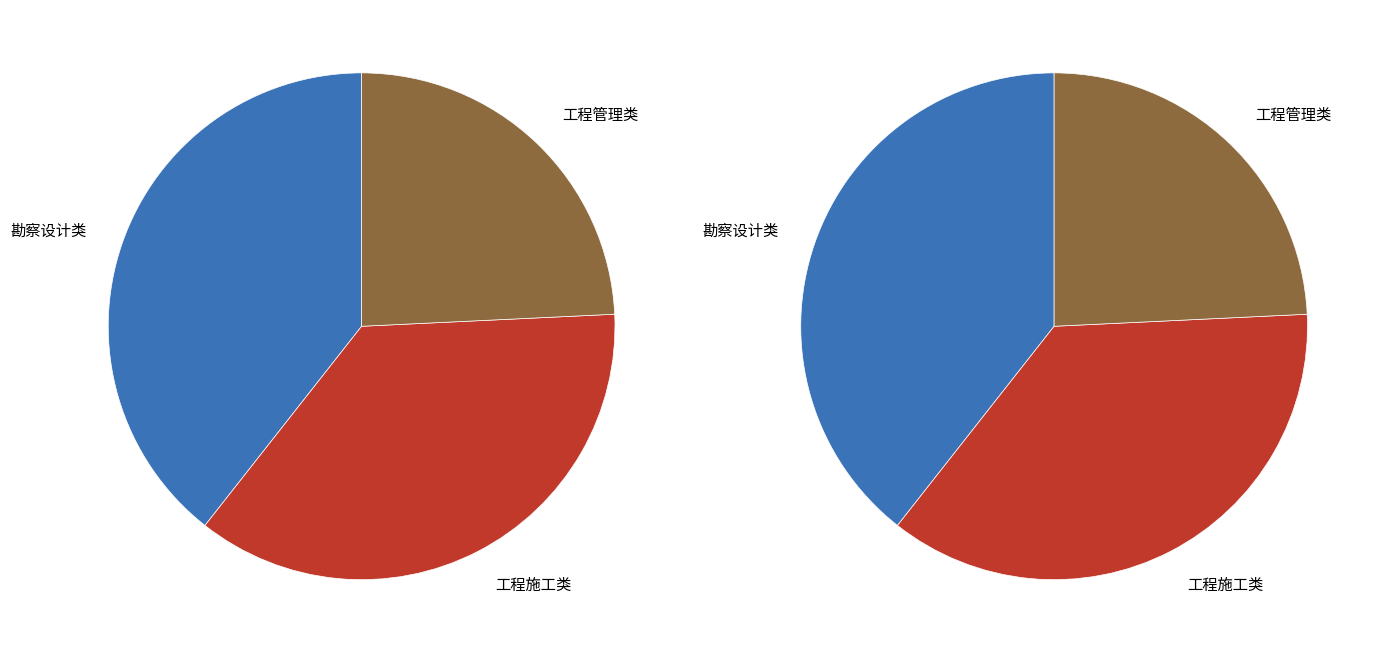

Which category has the smallest portion of the pie?

工程管理类